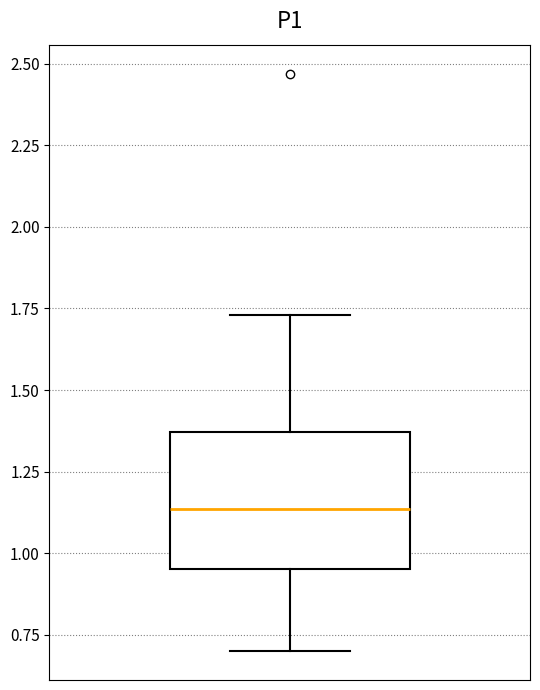

Read this box plot against the y-axis: the position of the median line, the range covered by the box, and the ends of both whiskers. The values are not printed on the chart, so give them approximately, as read against the axis.

median 1.15, box 0.95 to 1.35, whiskers 0.70 to 1.75